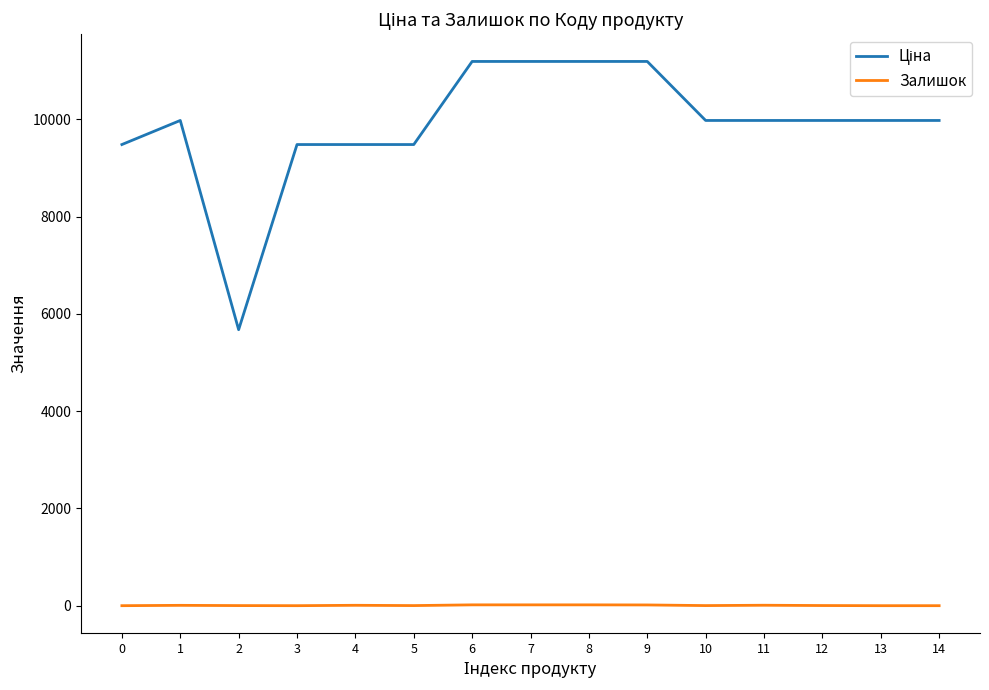

What is the greatest value displayed?

11188.2